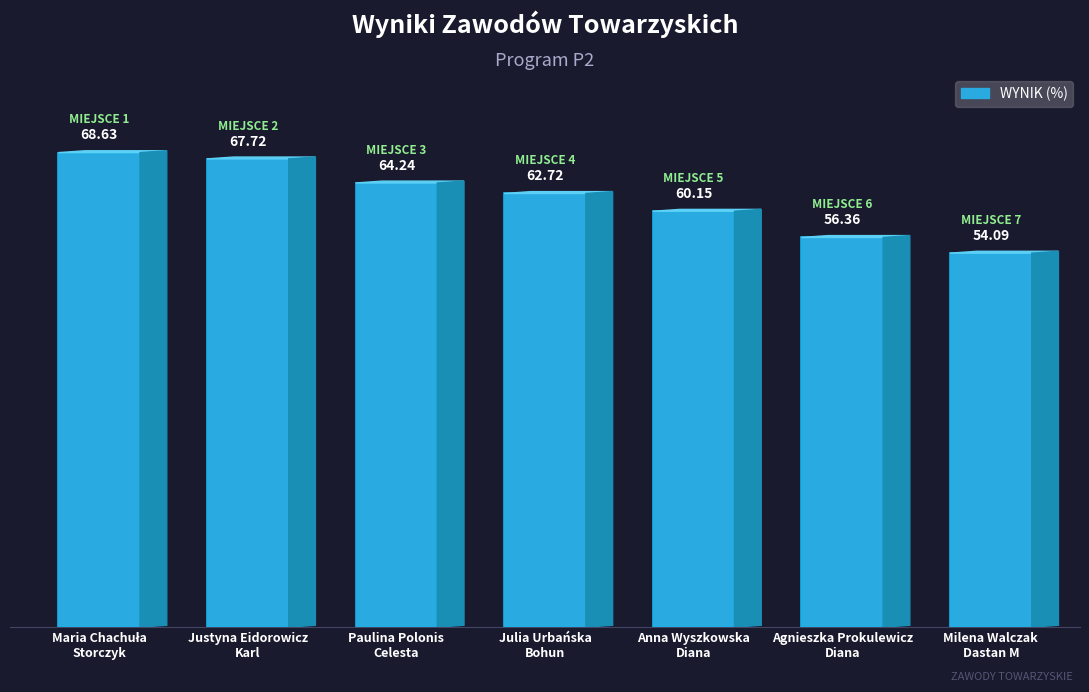

How many bars are there in total?

7